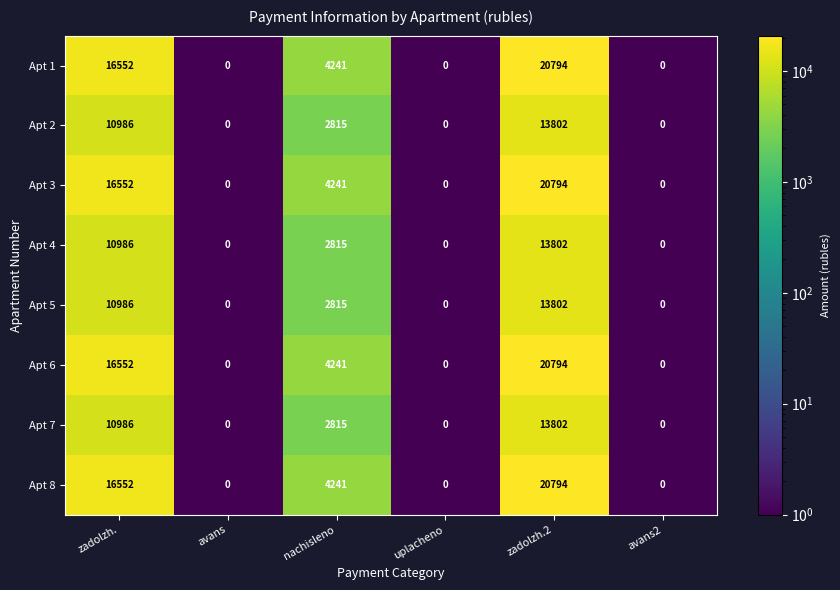

What is the difference between the maximum and minimum values in the Apt 5 series?

13802